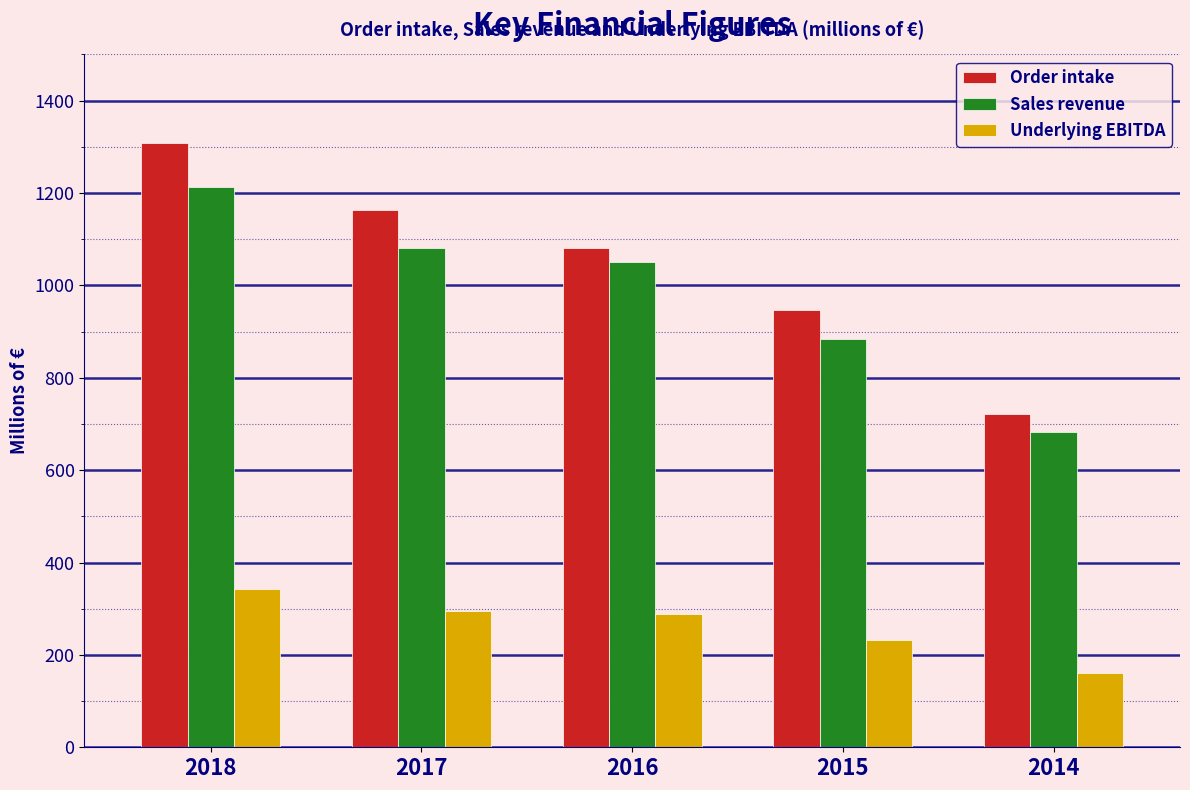

Reading left to right, extract all data points from this chart.

Order intake: 1307.3	1162.3	1080.8	946.4	722.1
Sales revenue: 1212.2	1081.0	1051.6	884.3	683.5
Underlying EBITDA: 342.4	294.9	288.7	231.3	160.5